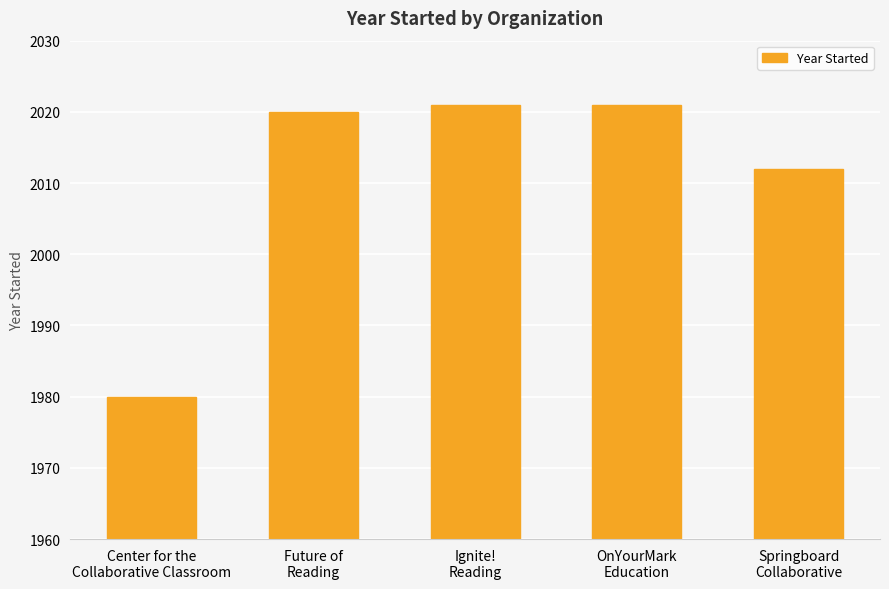

What is the difference between the maximum and minimum values?

41